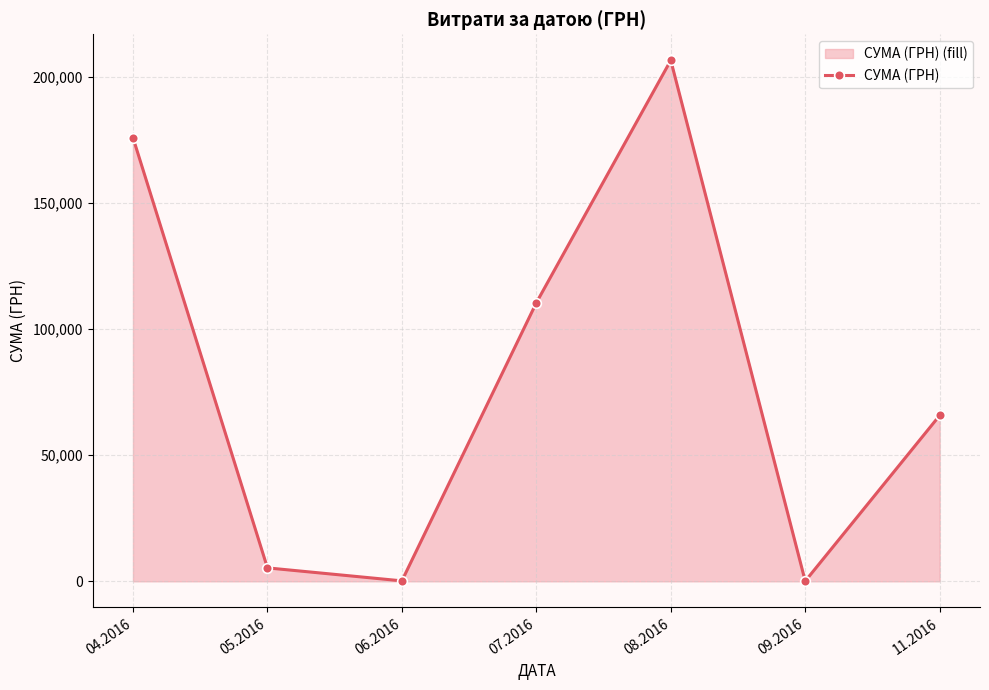

What is the average value?

80634.9